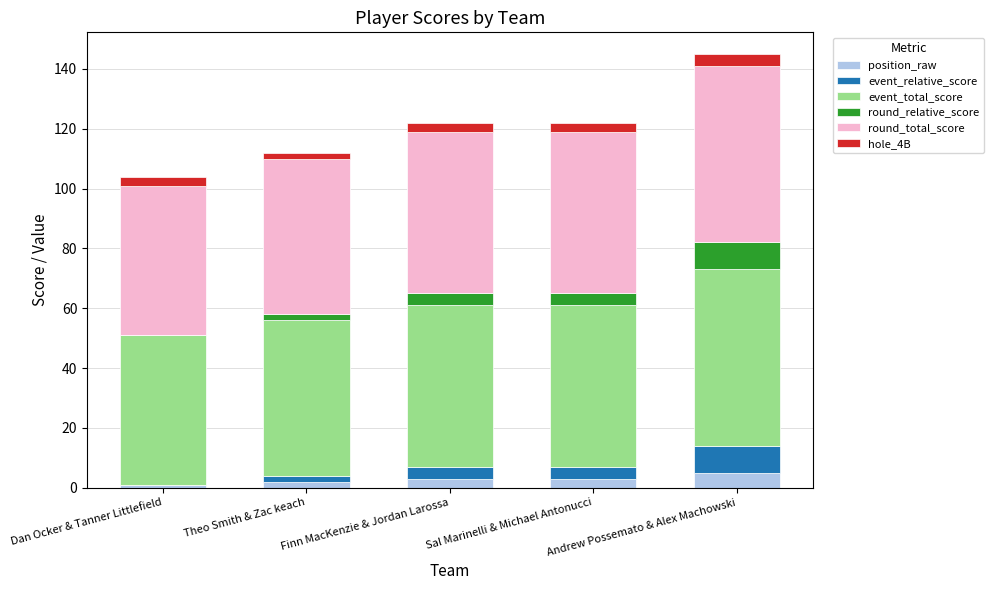

Does the chart contain stacked bars?

Yes